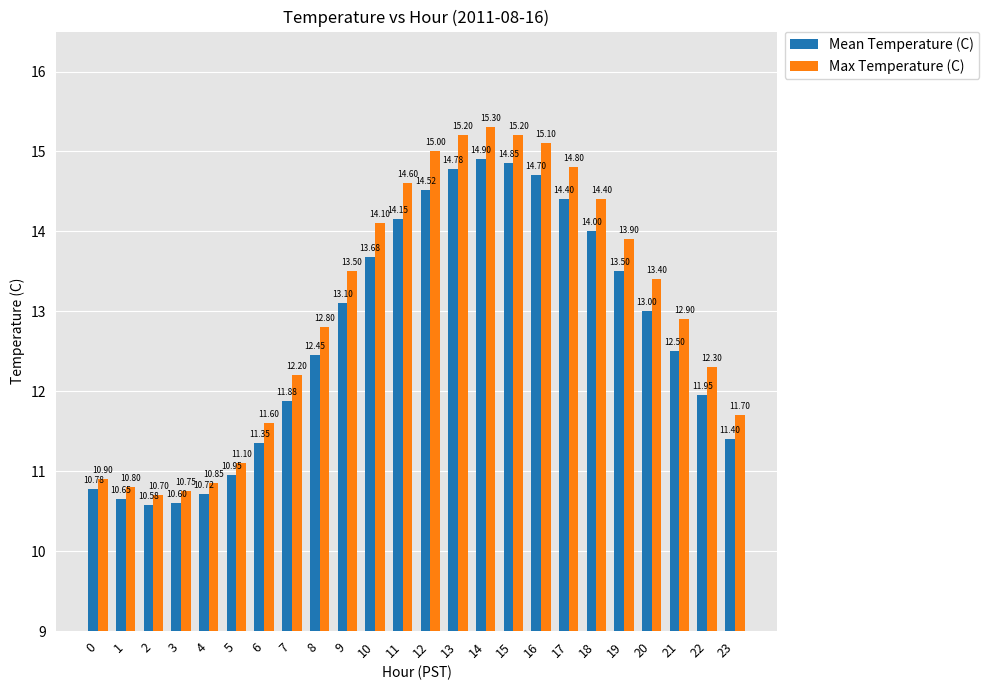

Rank the series by their average value, from highest to lowest.

Max Temperature (C), Mean Temperature (C)